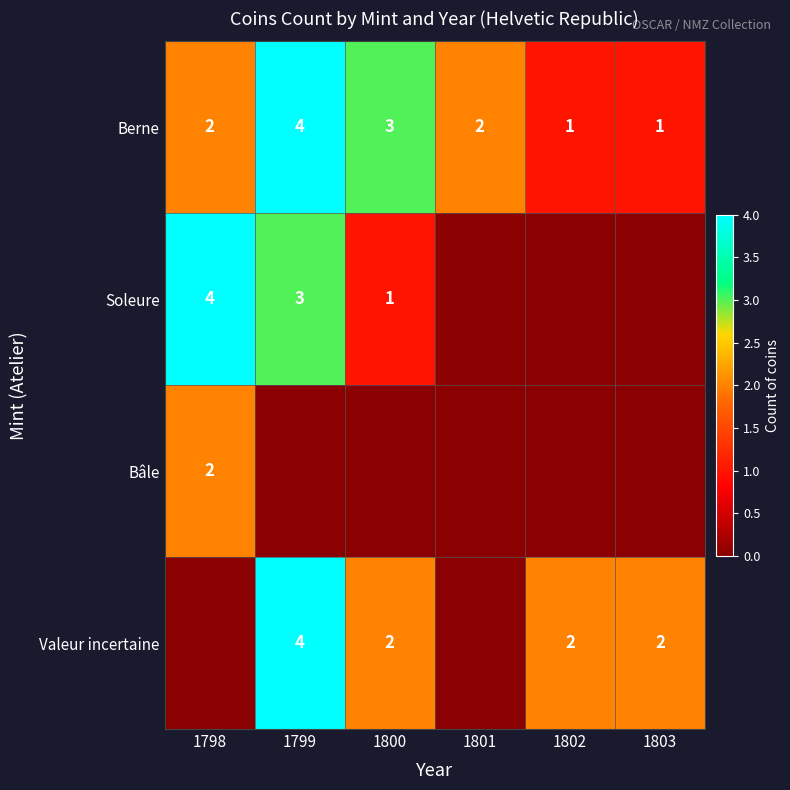

How many data points in Berne are less than 2?

2